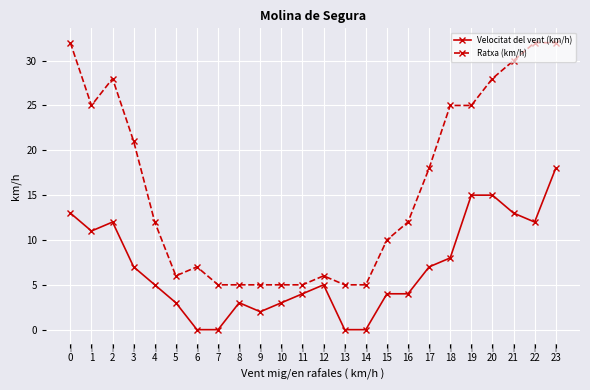

Reading left to right, what are all the values shown in this chart?

Velocitat del vent (km/h): 0=13	1=11	2=12	3=7	4=5	5=3	6=0	7=0	8=3	9=2	10=3	11=4	12=5	13=0	14=0	15=4	16=4	17=7	18=8	19=15	20=15	21=13	22=12	23=18
Ratxa (km/h): 0=32	1=25	2=28	3=21	4=12	5=6	6=7	7=5	8=5	9=5	10=5	11=5	12=6	13=5	14=5	15=10	16=12	17=18	18=25	19=25	20=28	21=30	22=32	23=32